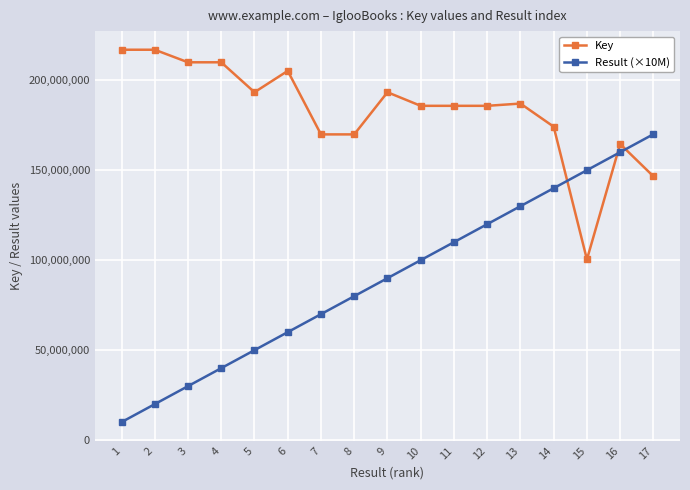

Where does the Key series first go above 185774354?

1